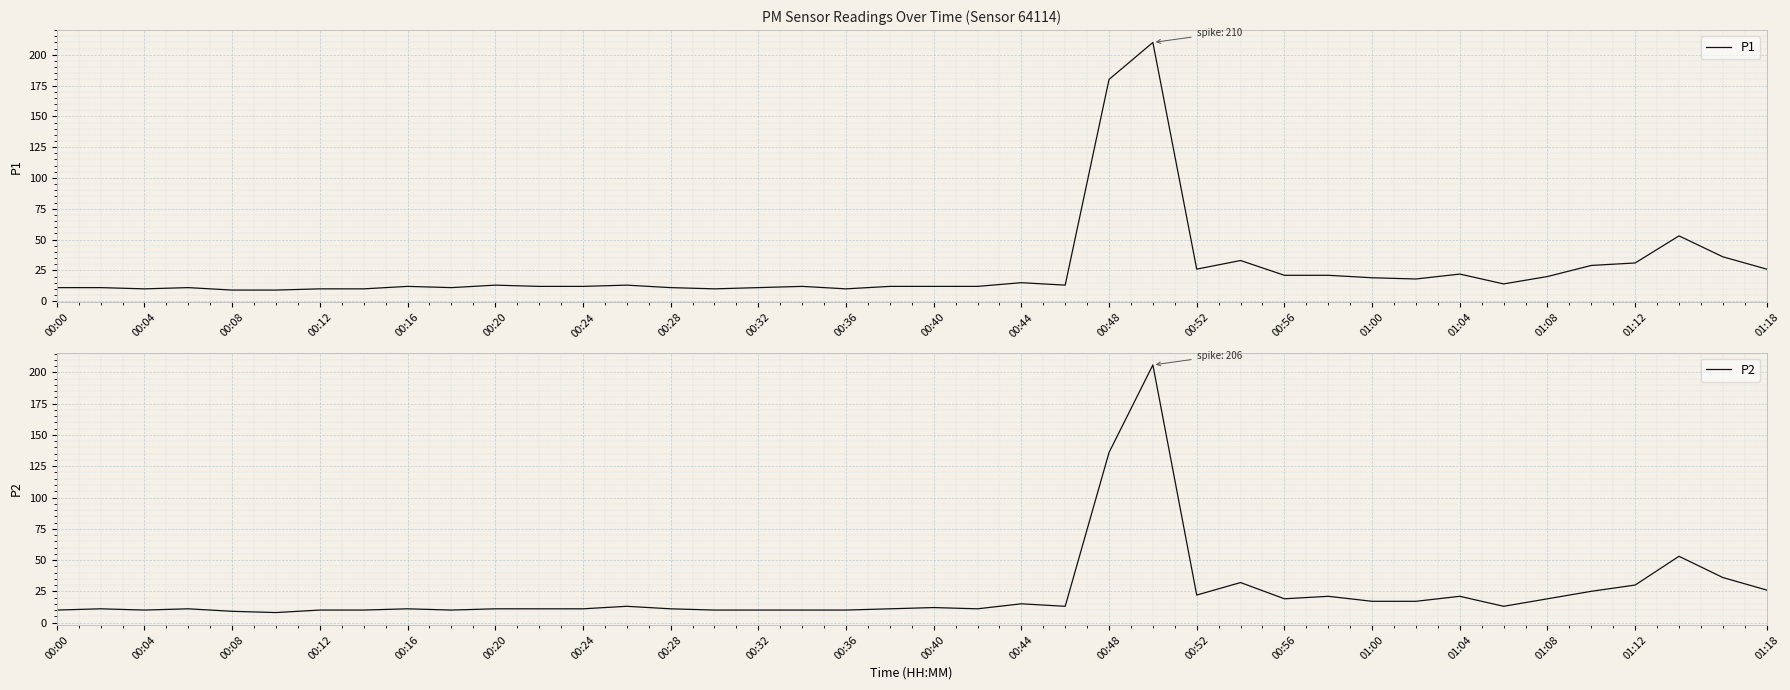

The value of P1 at 00:56 is 37. True or false?

False